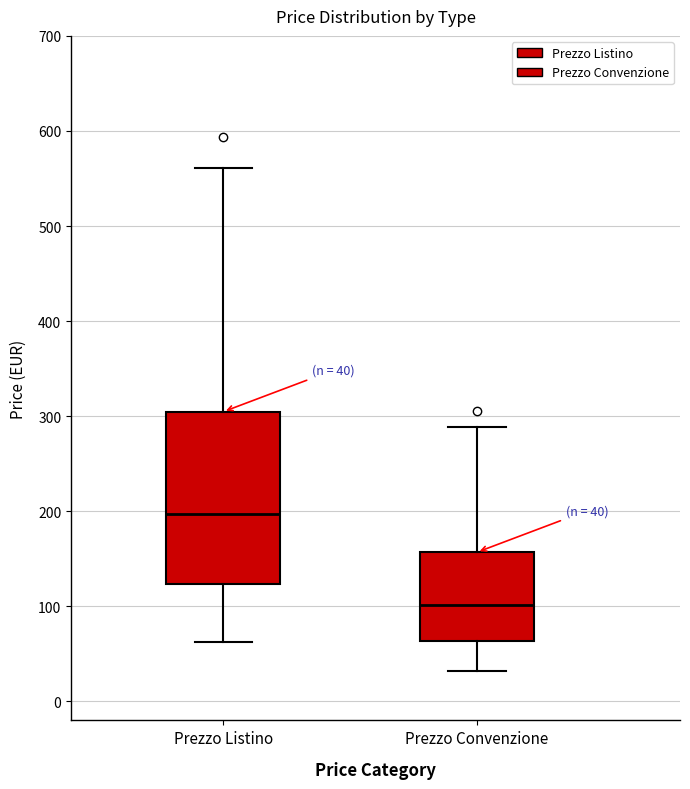

Which box has the lowest median line?

Prezzo Convenzione